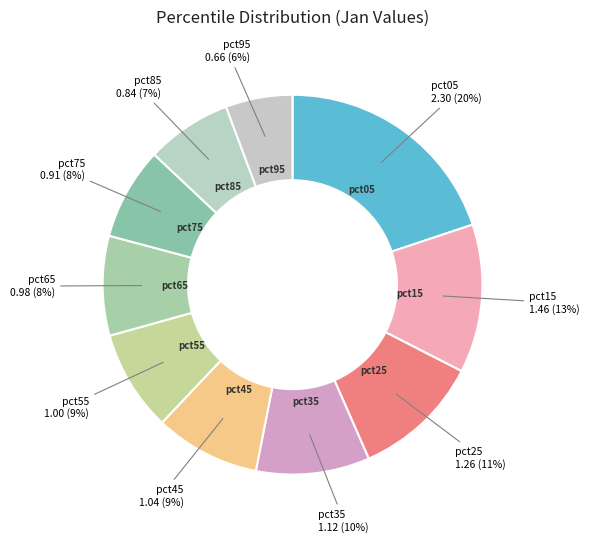

How many segments does this pie chart have?

10